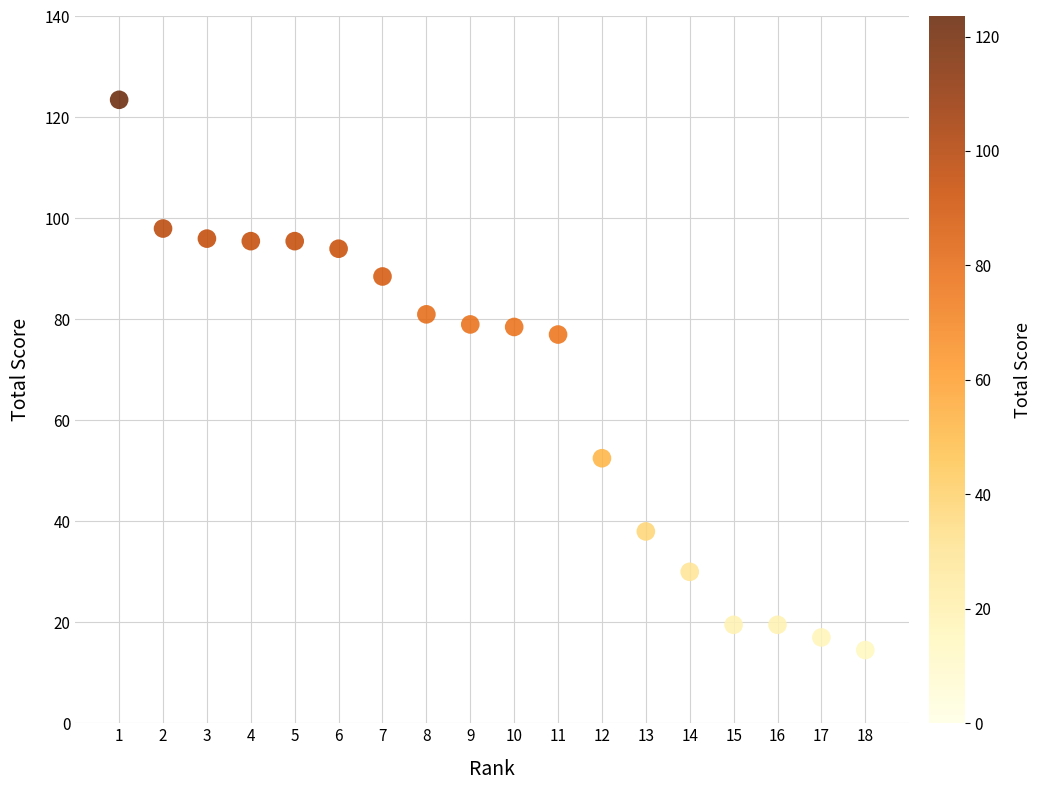

What Y value in the scatter plot is closest to 69?

77.0